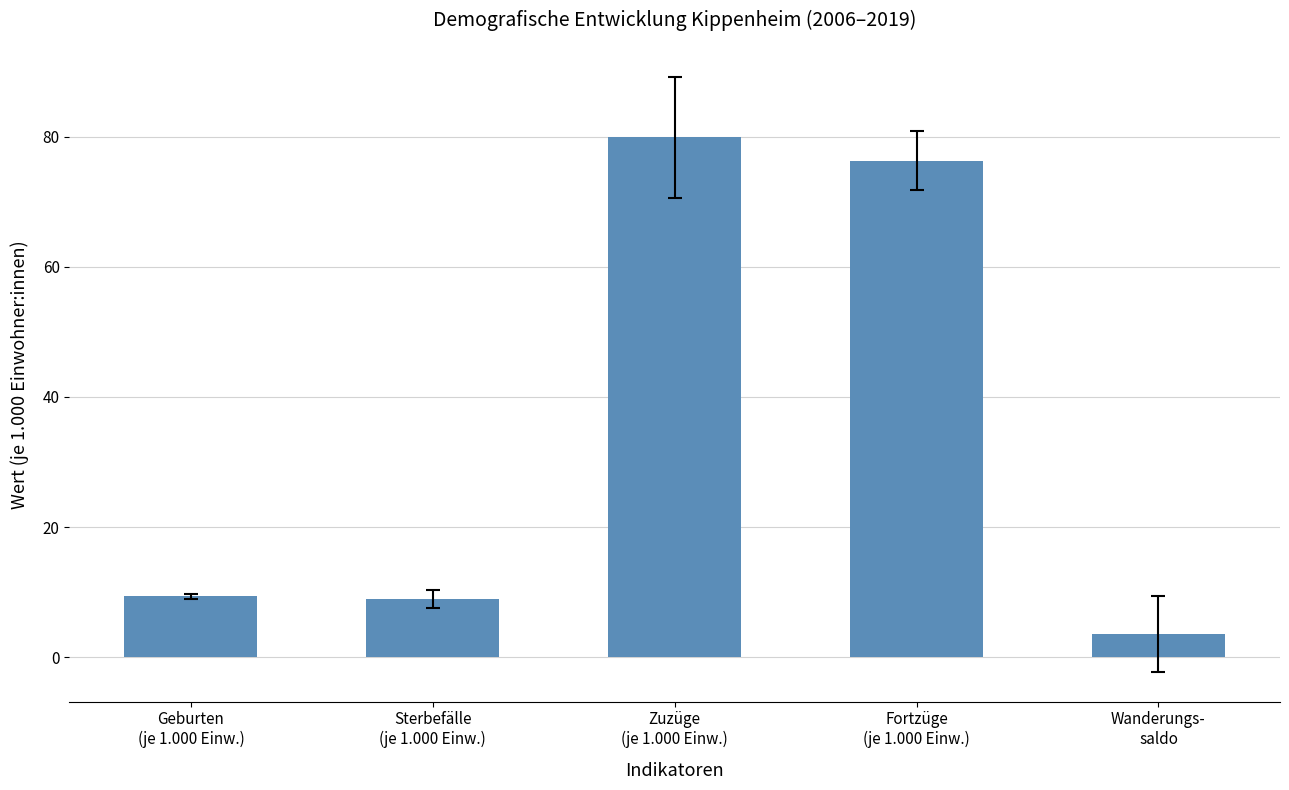

What is the difference between the second highest and second lowest values?

67.4